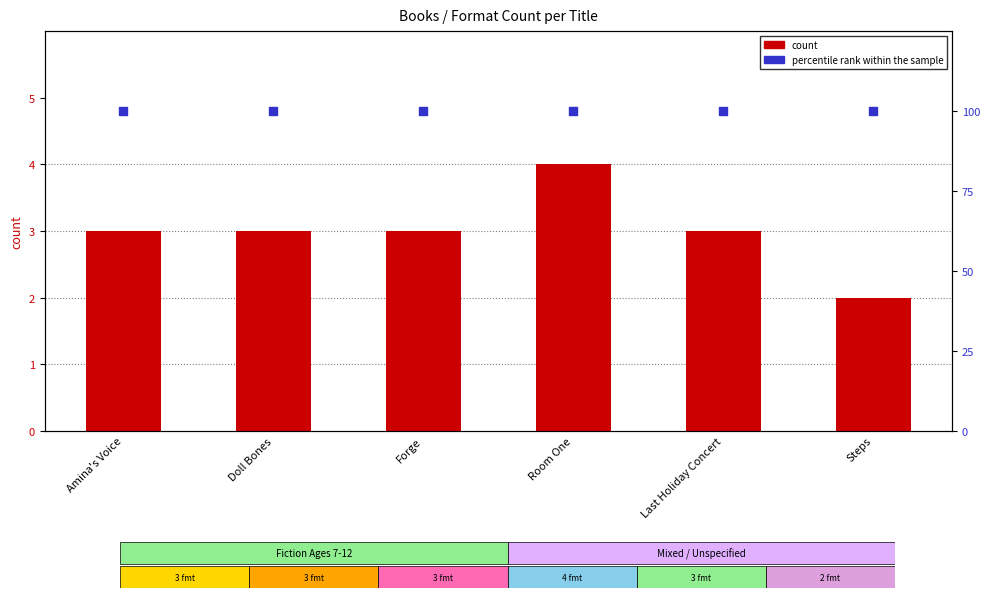

Which series has the largest total across all categories?

percentile rank within the sample